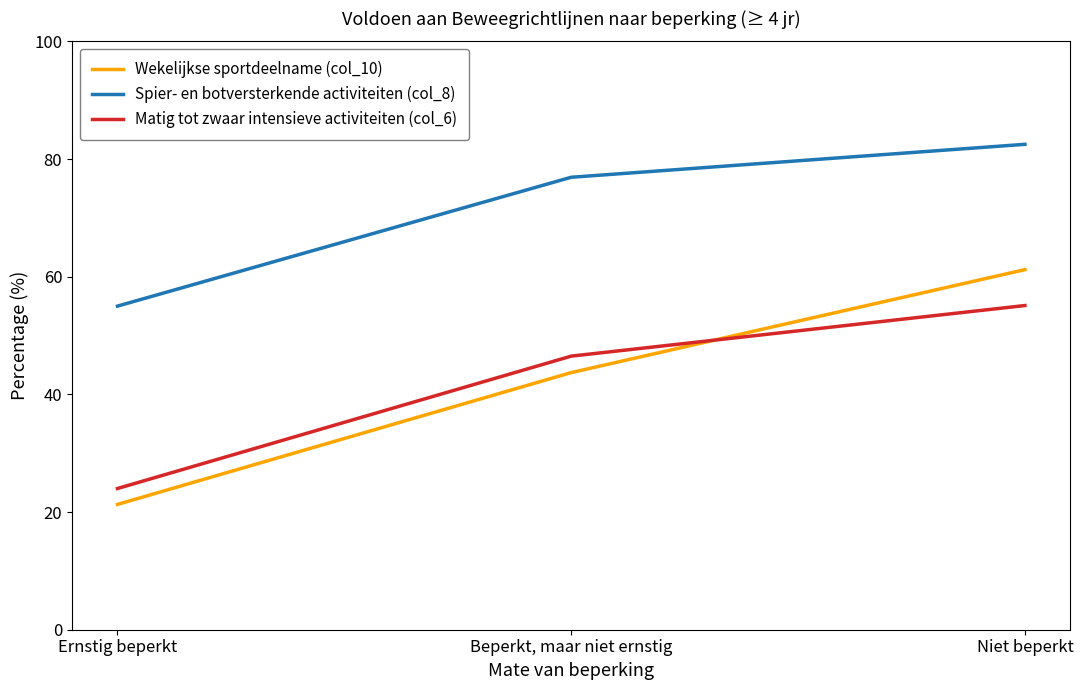

Does the chart display data point markers on the line(s)?

No